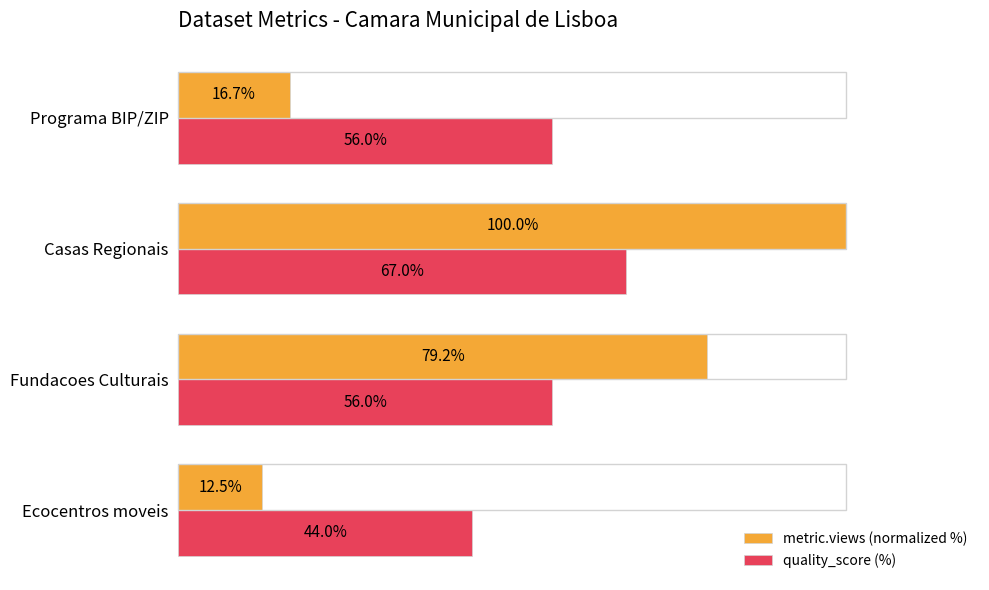

At which category does the chart reach its minimum across all series?

Ecocentros moveis